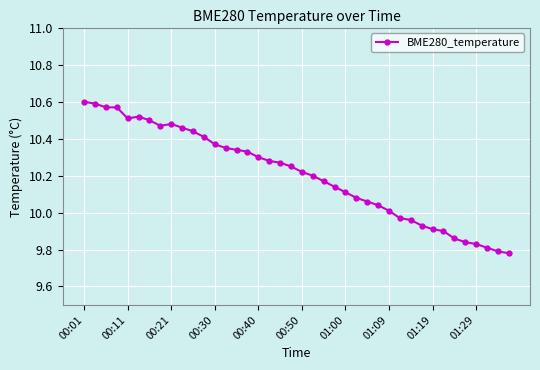

What is the difference between the second highest and minimum values?

0.8